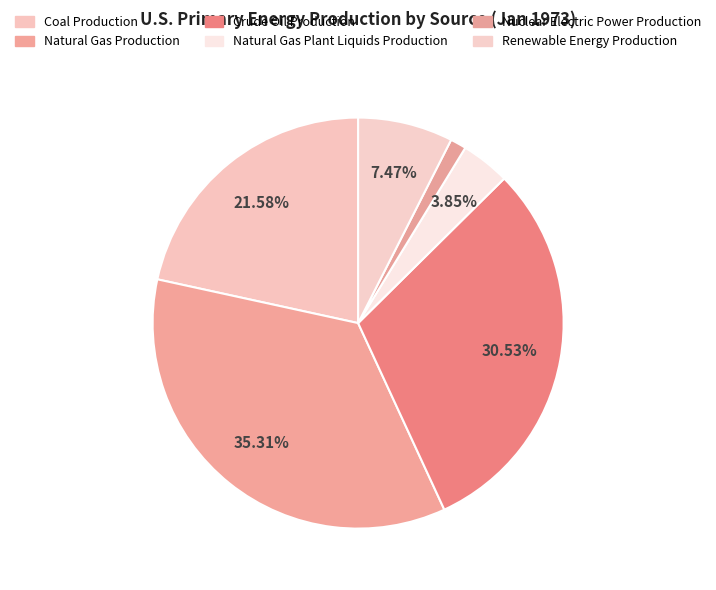

Count the number of slices in the pie.

6